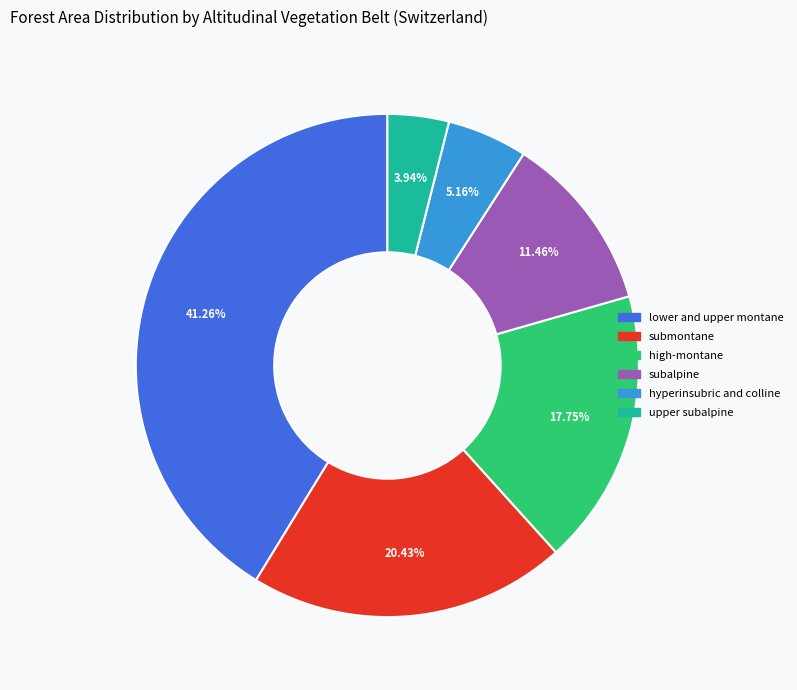

How many slices are in this pie chart?

6